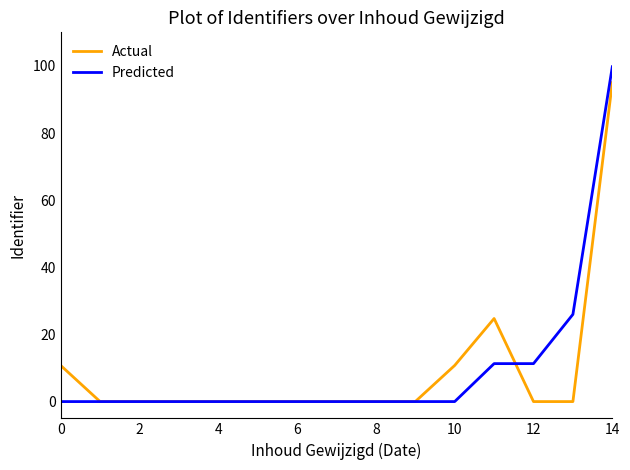

Is this an area chart (filled region under the line)?

No